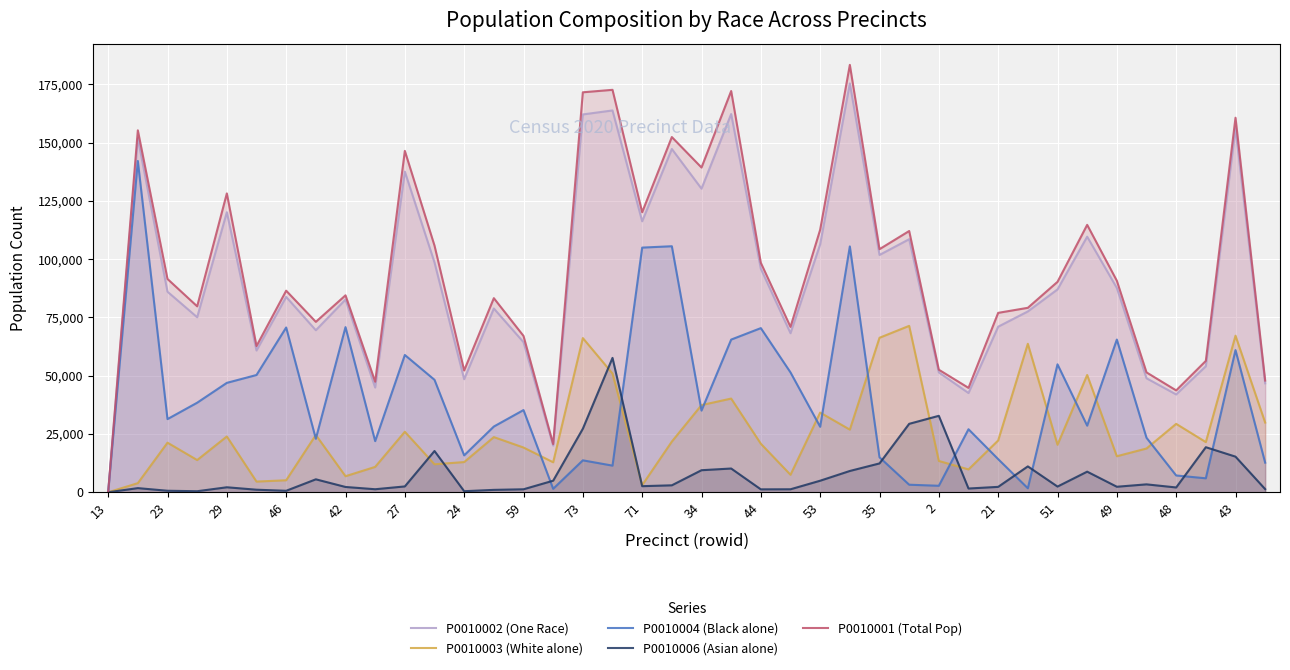

Does the chart display data point markers on the line(s)?

No